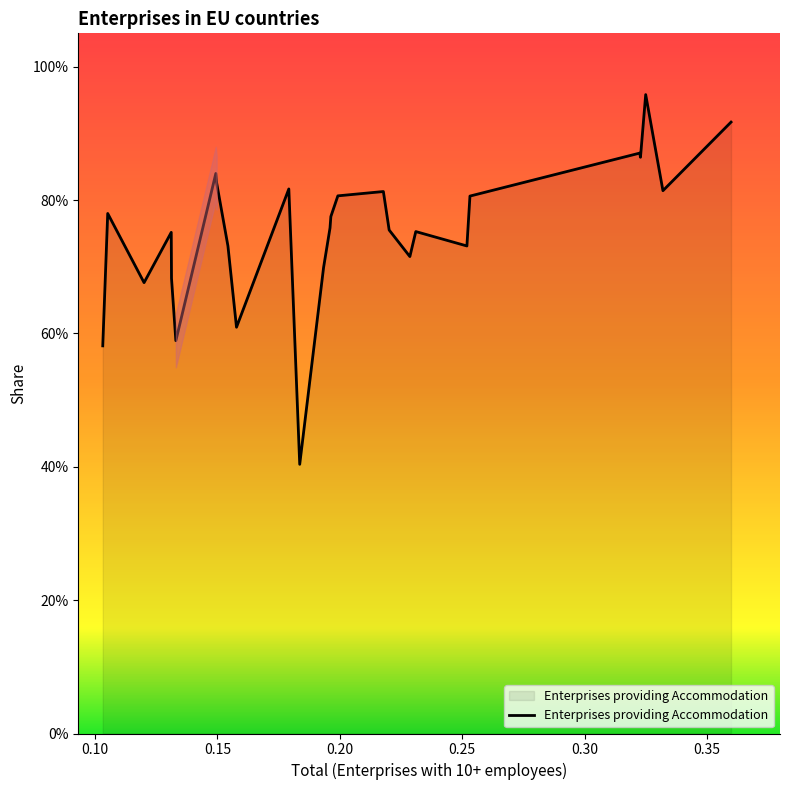

How many points are lower than both their immediate neighbors (excluding endpoints)?

8